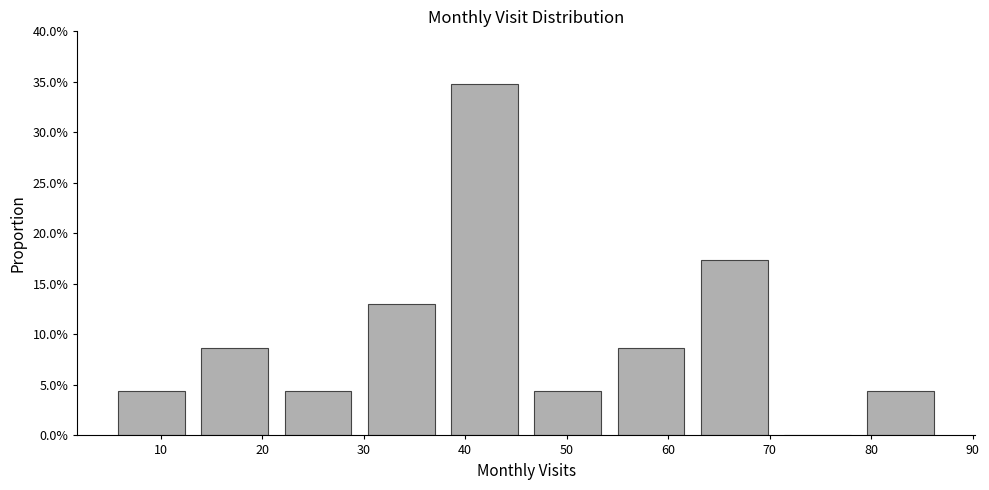

What is the height of the bar covering 29.6 to 37.8 on the x-axis? Neither the bar edges nor the heights are printed on the chart, so give them approximately, as read against the axes.

13.0